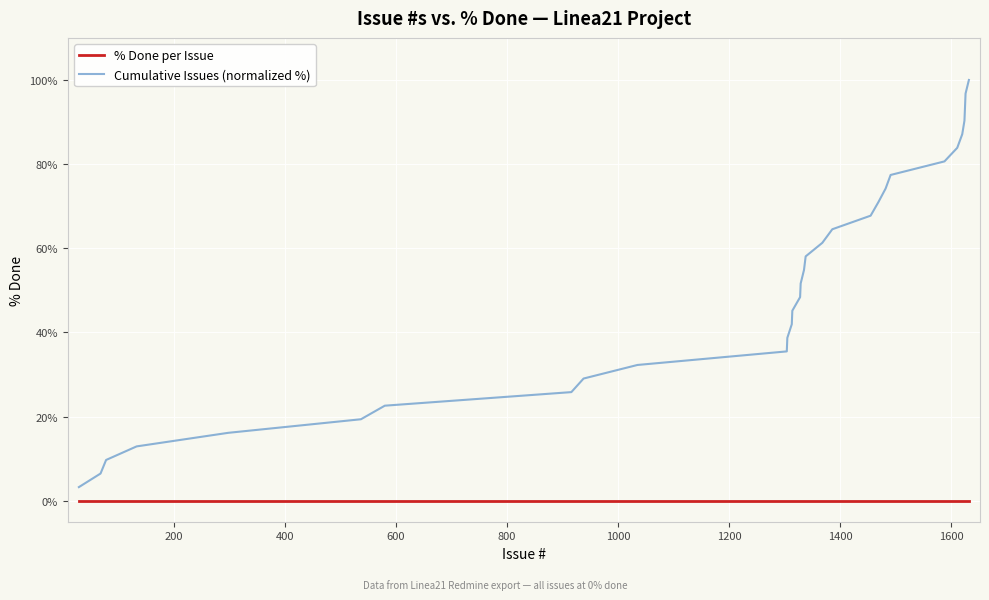

Rank the series by their average value, from highest to lowest.

Cumulative Issues (normalized %), % Done per Issue